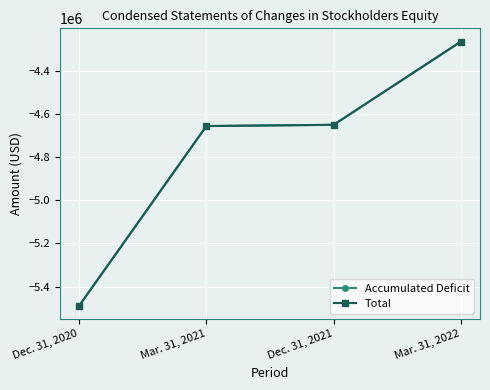

Which category has the lowest value in the Total series?

Dec. 31, 2020